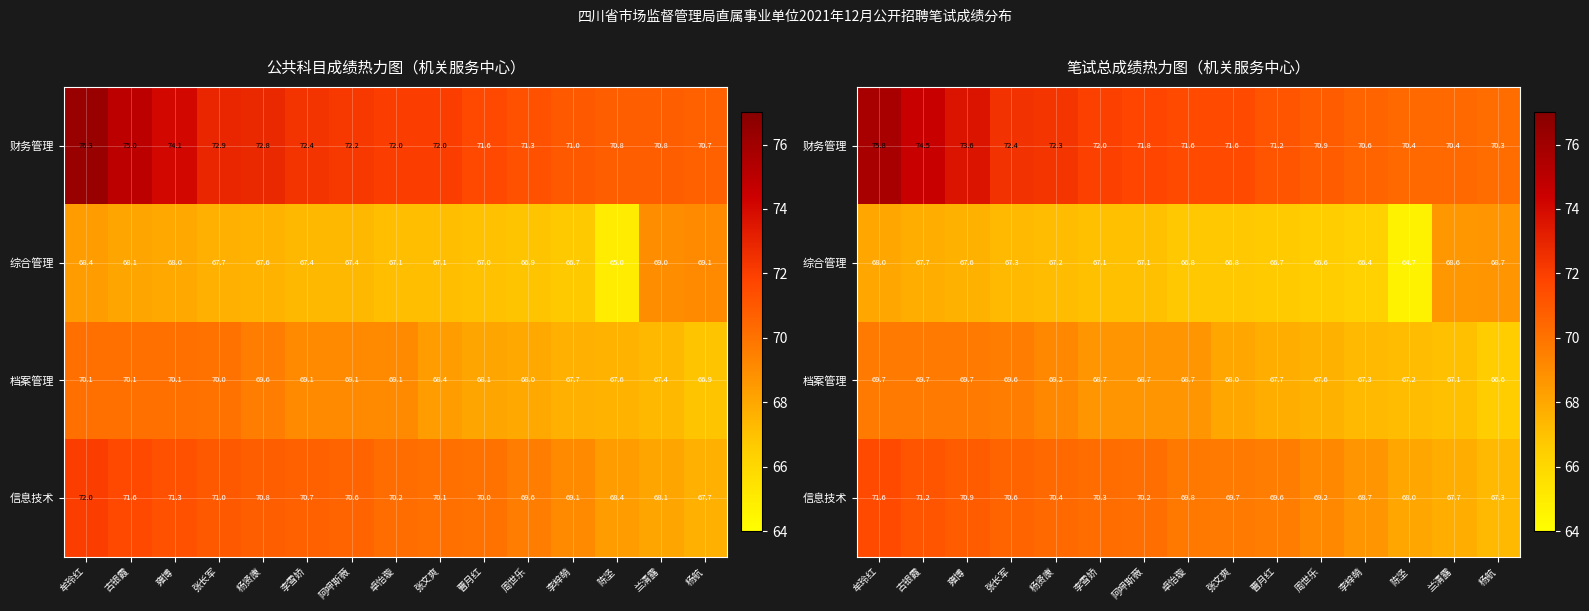

What is the spread (max minus min) of values at 牟玲红?

7.7